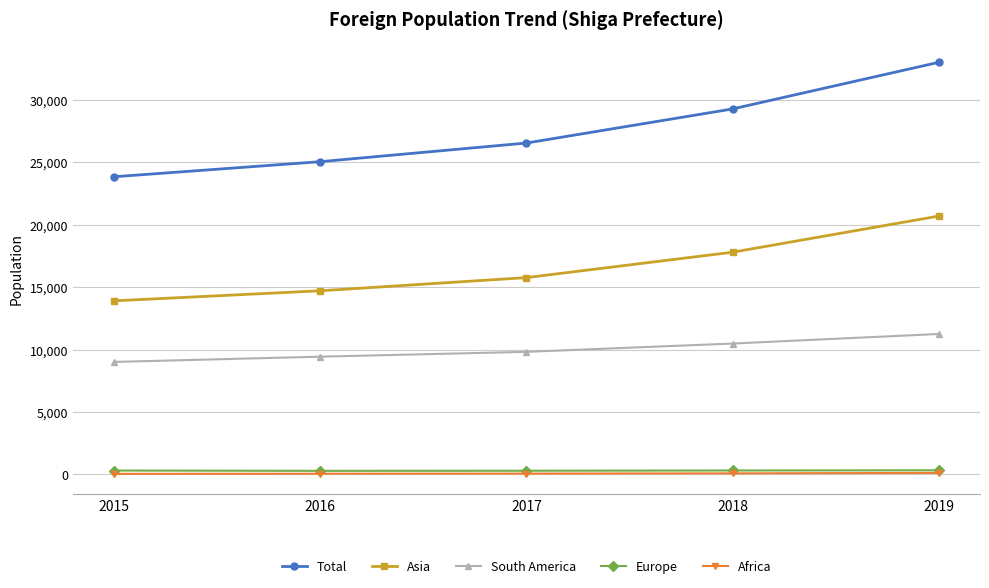

True or false: South America has a value of 9427 at 2016.

True